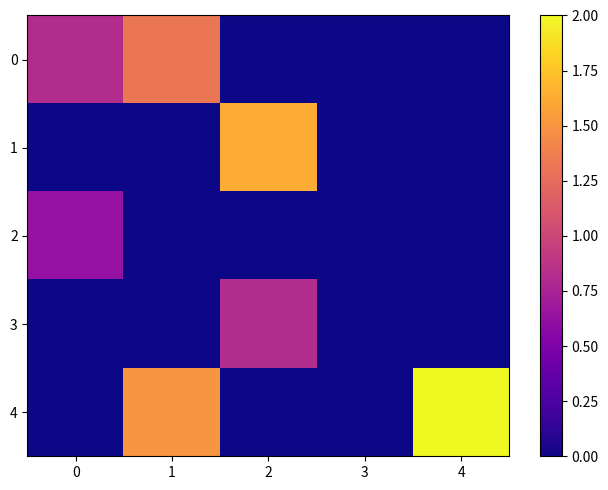

What is the total value across all series at 0?

1.4